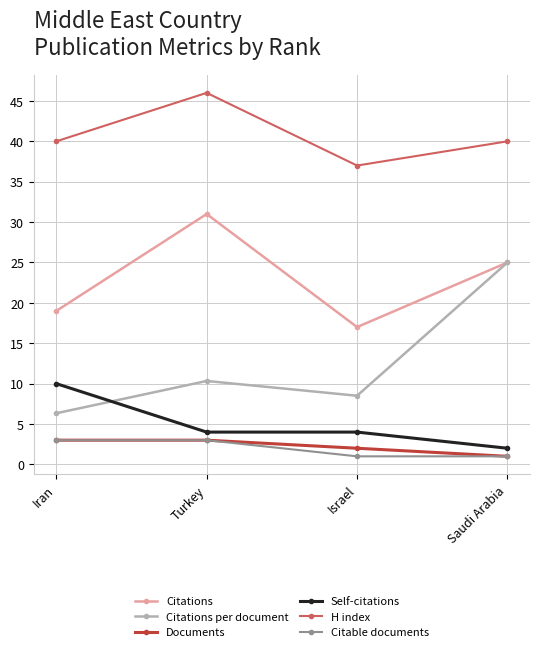

At which category does the chart reach its peak across all series?

Turkey